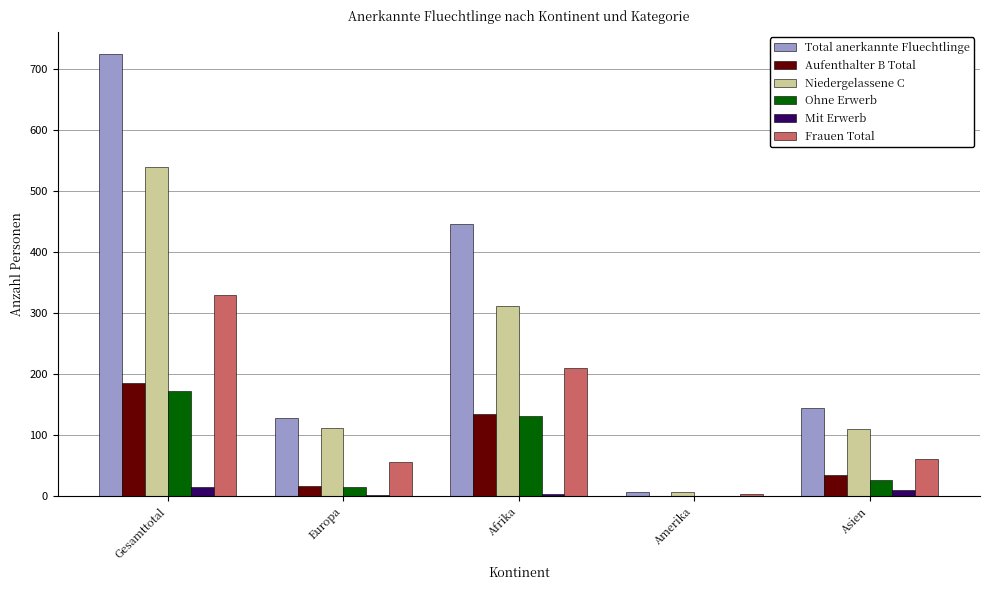

What is the approximate value of Ohne Erwerb at Afrika, to the nearest 50?

150